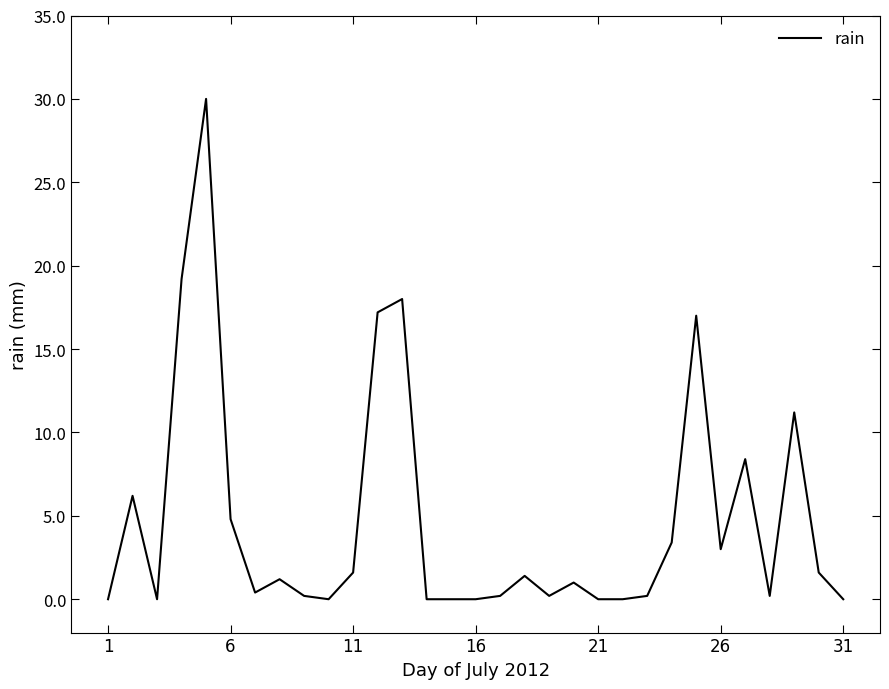

What is the difference between the maximum and minimum values?

30.0